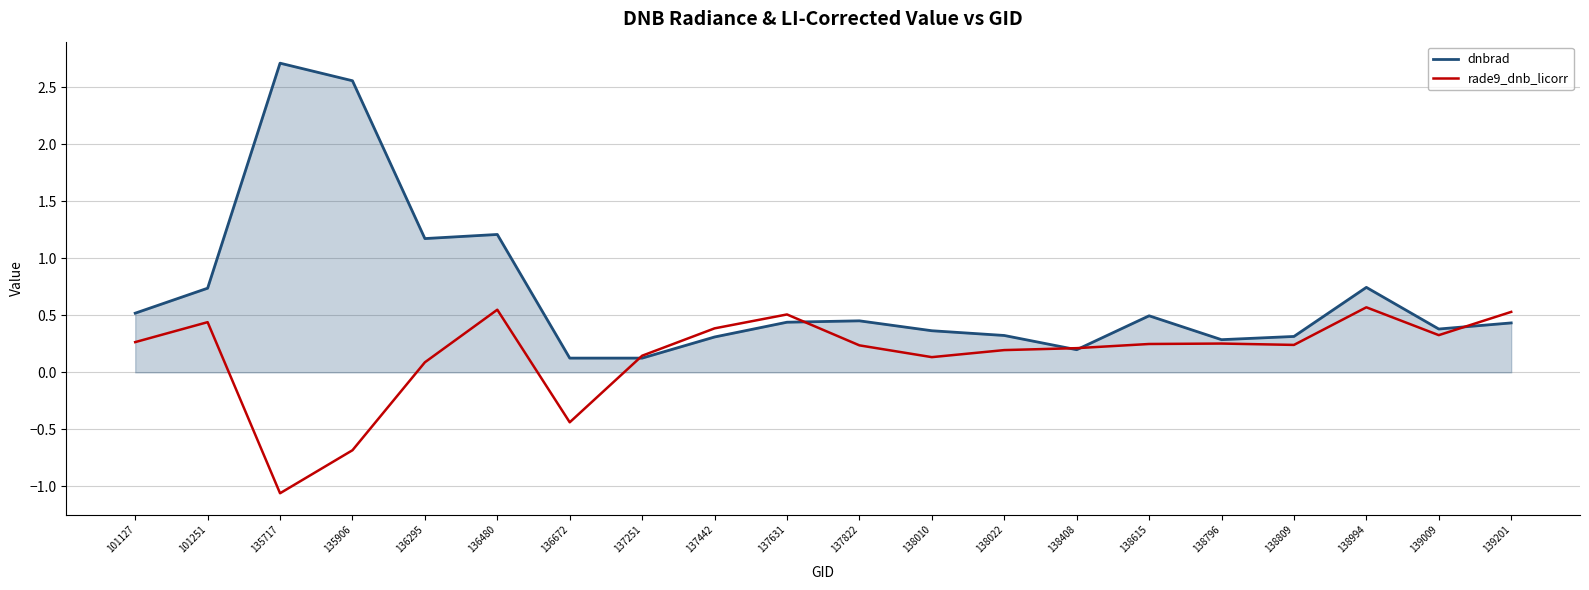

What are all the series names shown in the legend?

dnbrad, rade9_dnb_licorr